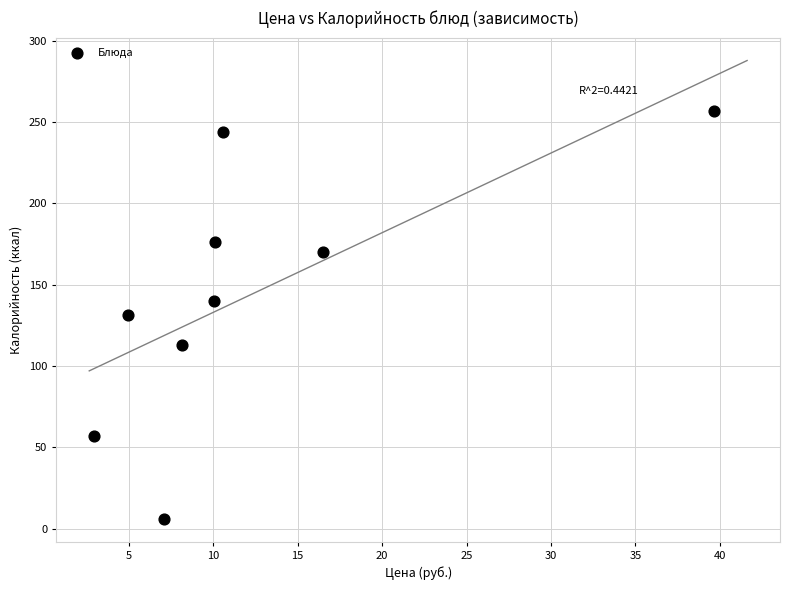

What is the average Y value?

144